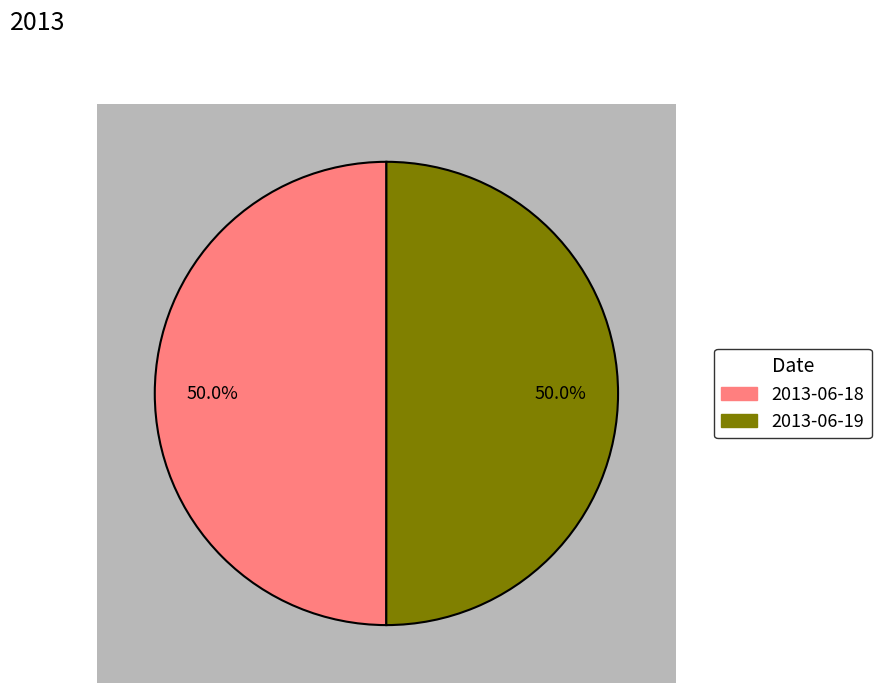

How many segments does this pie chart have?

2